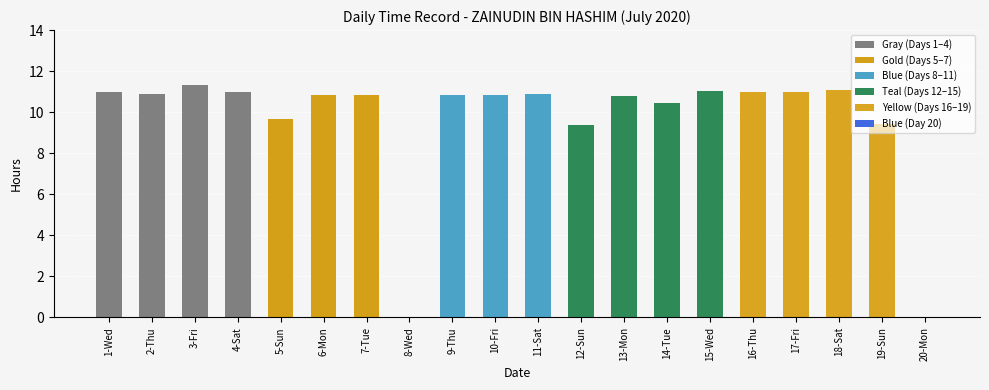

How many data points are above 10?

15